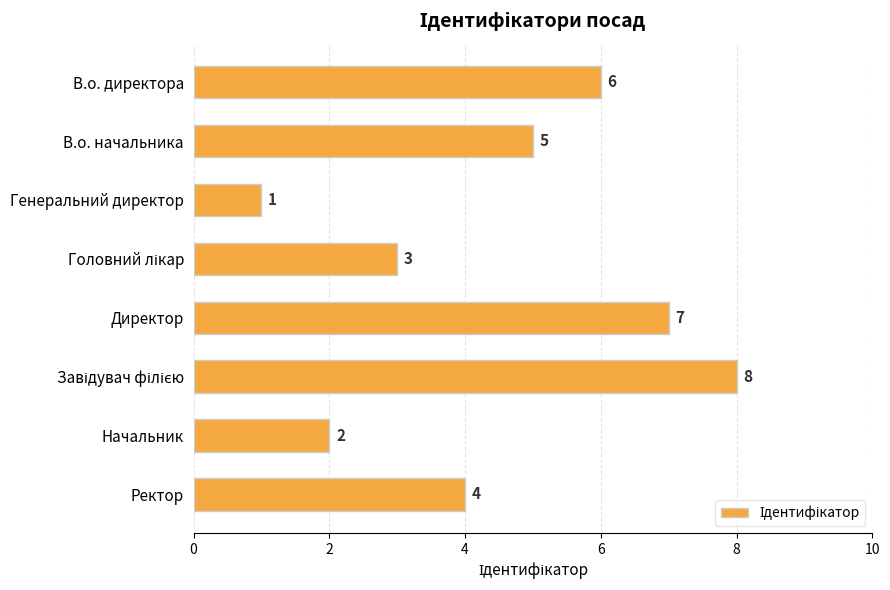

The value at В.о. директора is 10. True or false?

False